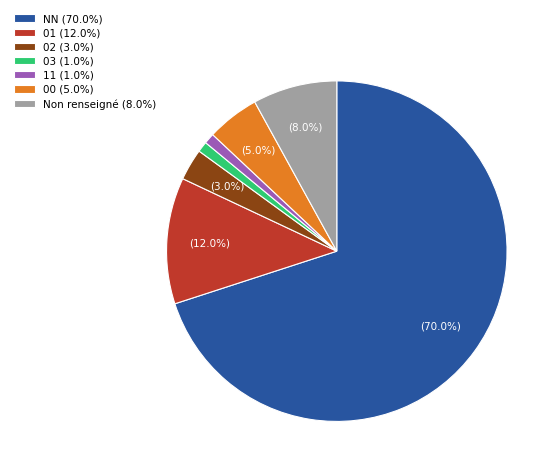

Combined, do 01 (12.0%) and 00 (5.0%) account for over 50%?

No